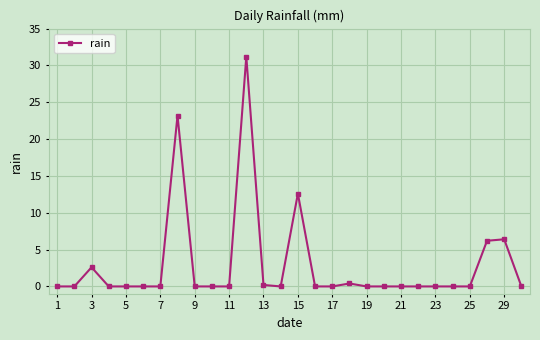

What is the greatest value displayed?

31.2